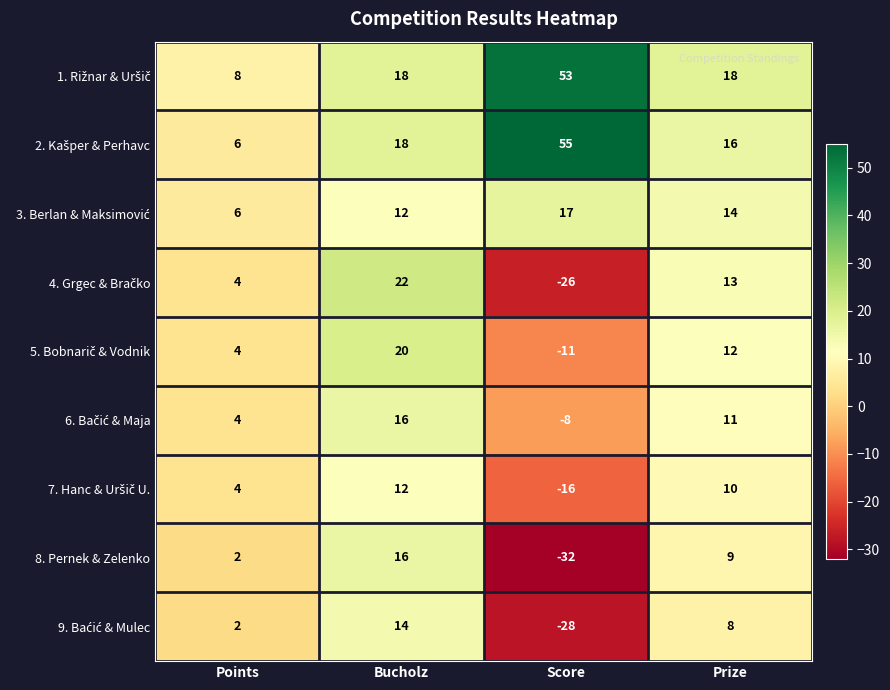

How many categories are shown in the chart?

4